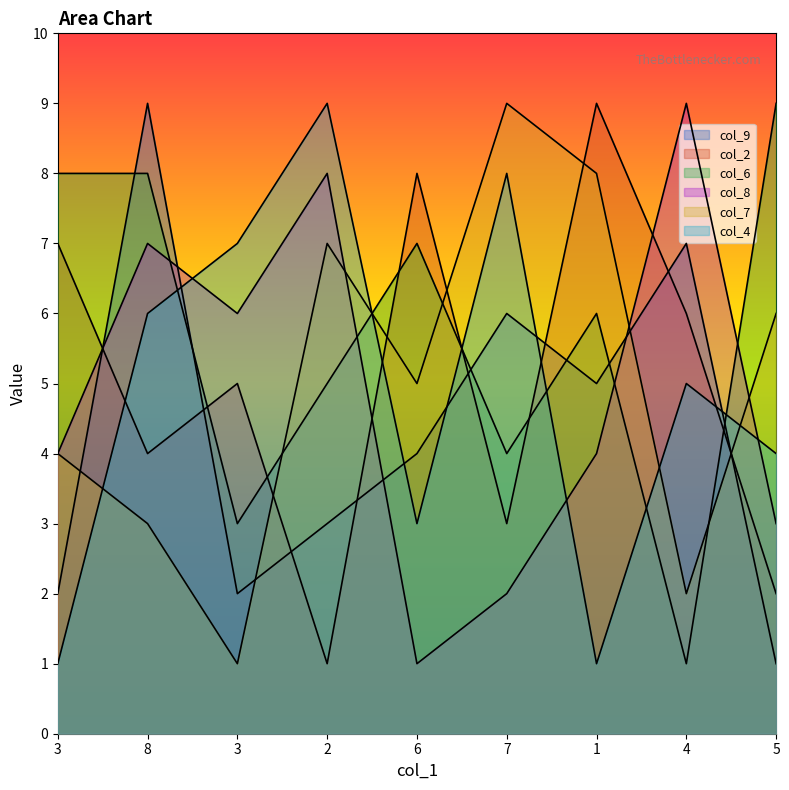

Which has a higher value, 4 or 1?

4